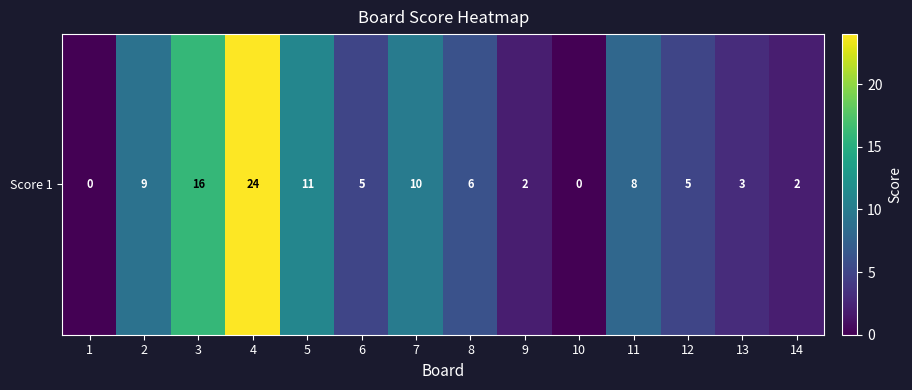

True or false: the data shows 11 at 5.

True